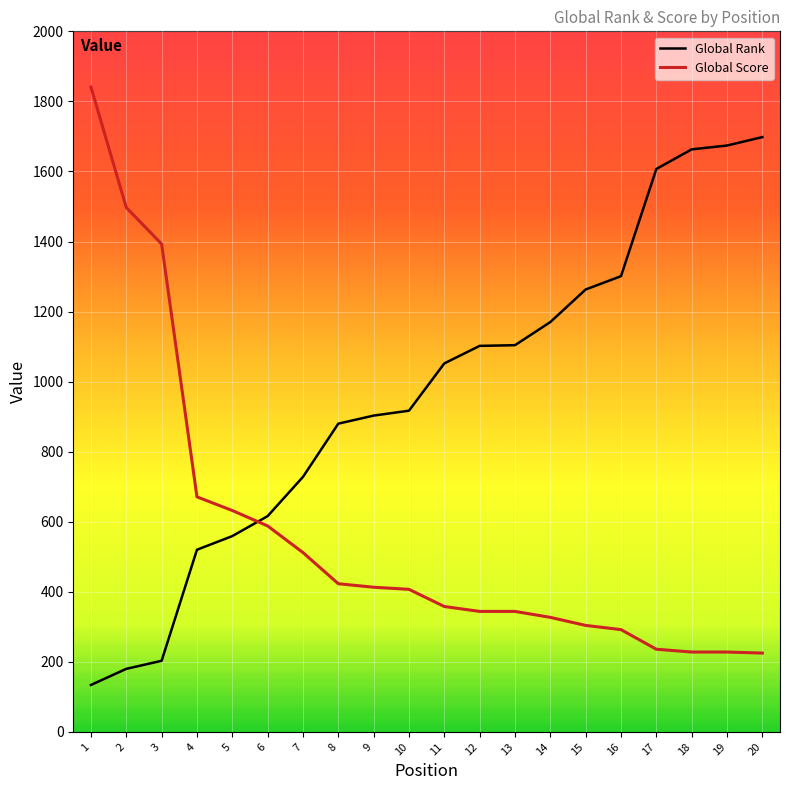

What is the difference between the maximum and minimum values in the Global Score series?

1616